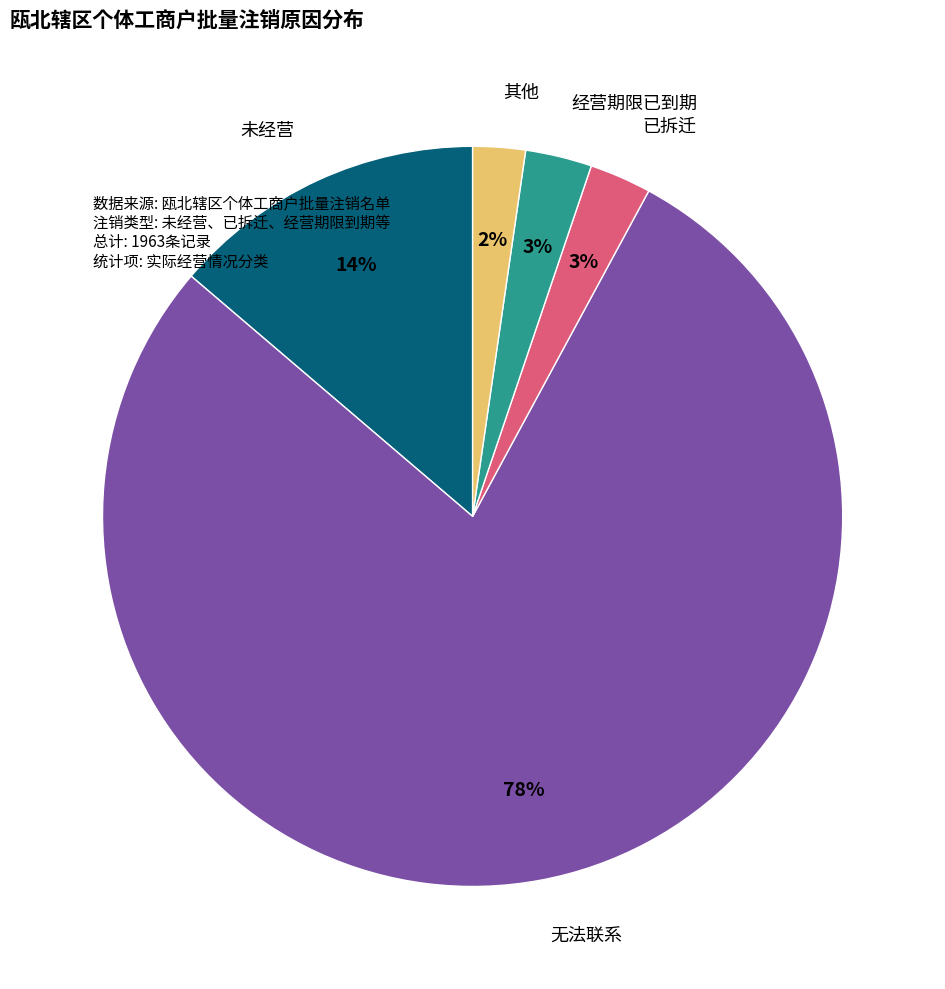

Does any single category account for the majority?

Yes